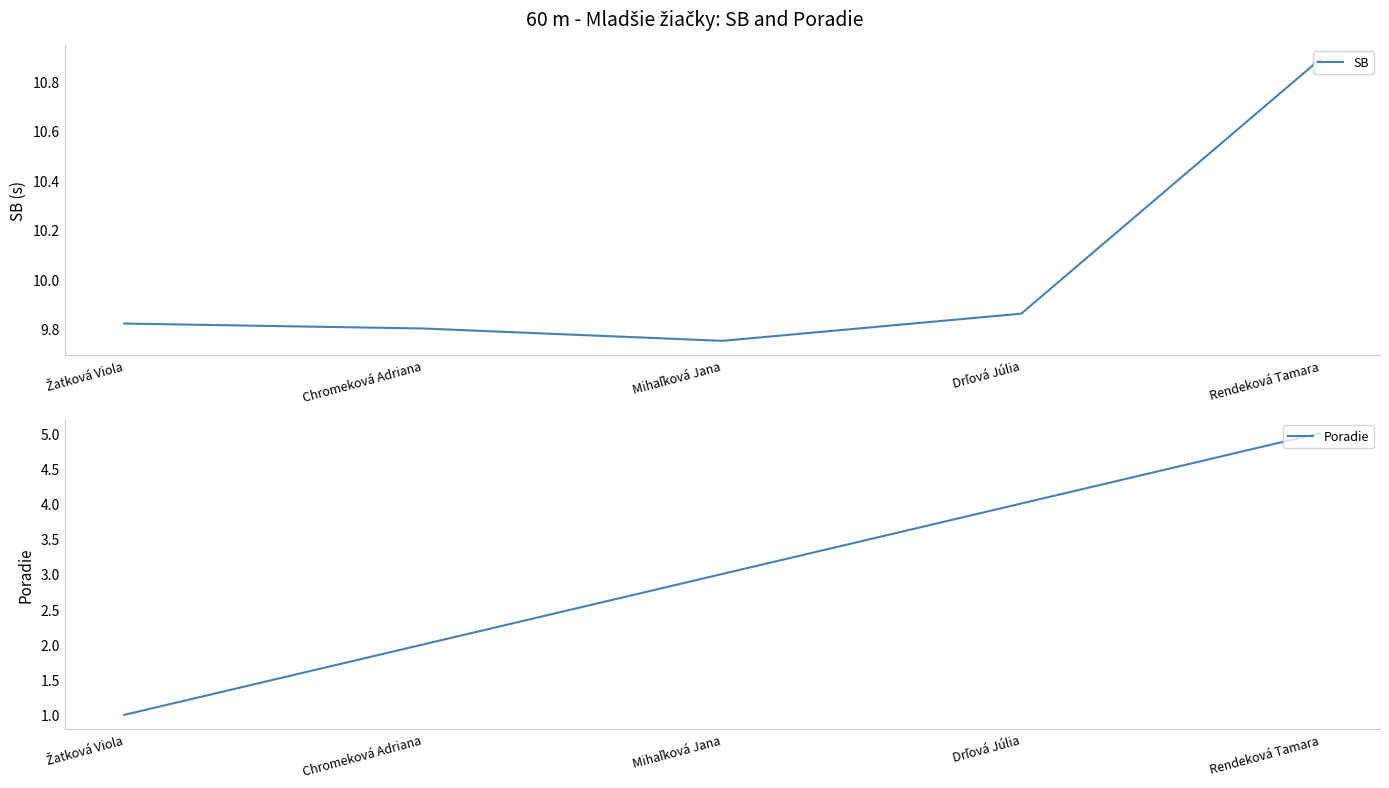

Is the value of SB at Chromeková Adriana greater than the value of Poradie at Mihaľková Jana?

Yes